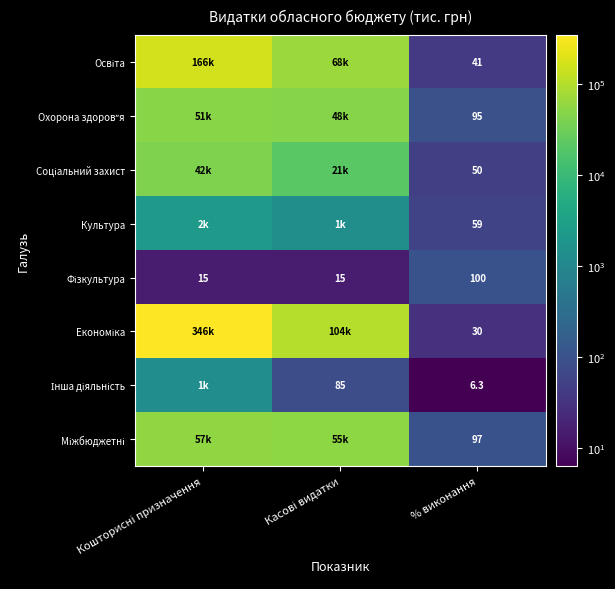

What is the spread (max minus min) of values at Касові видатки?

103906.8